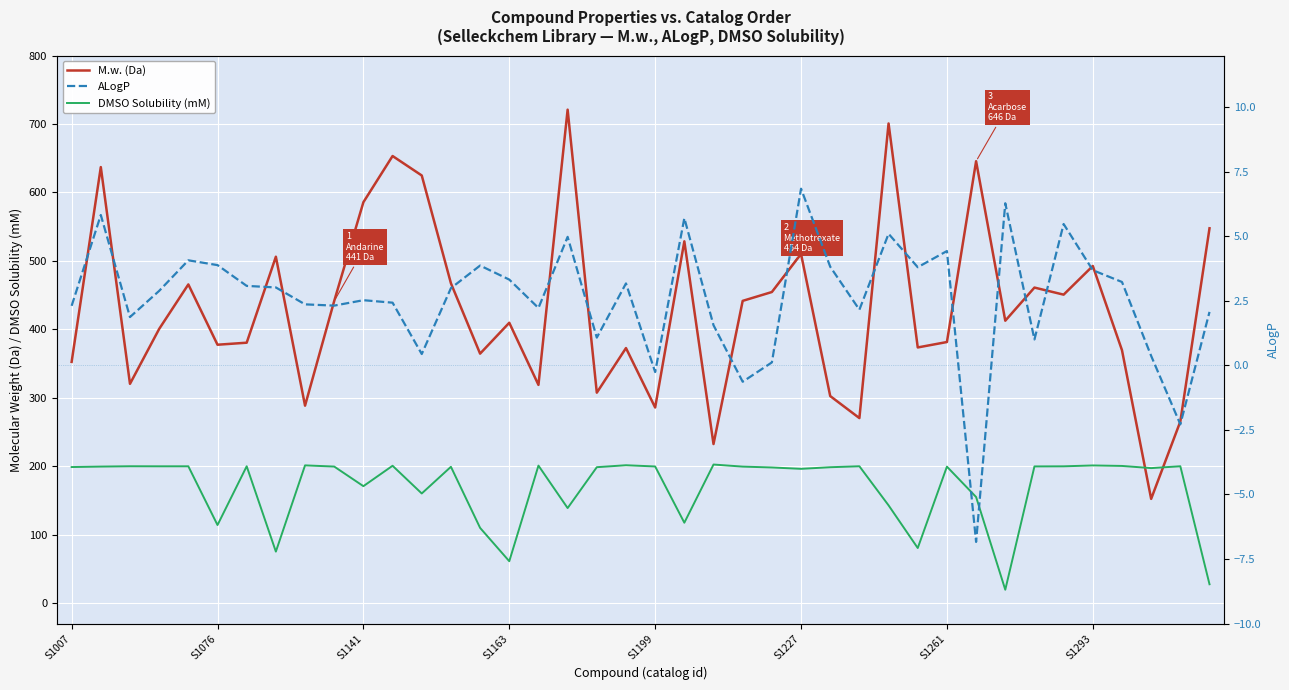

True or false: DMSO Solubility (mM) has a value of 198.1 at 24.

True